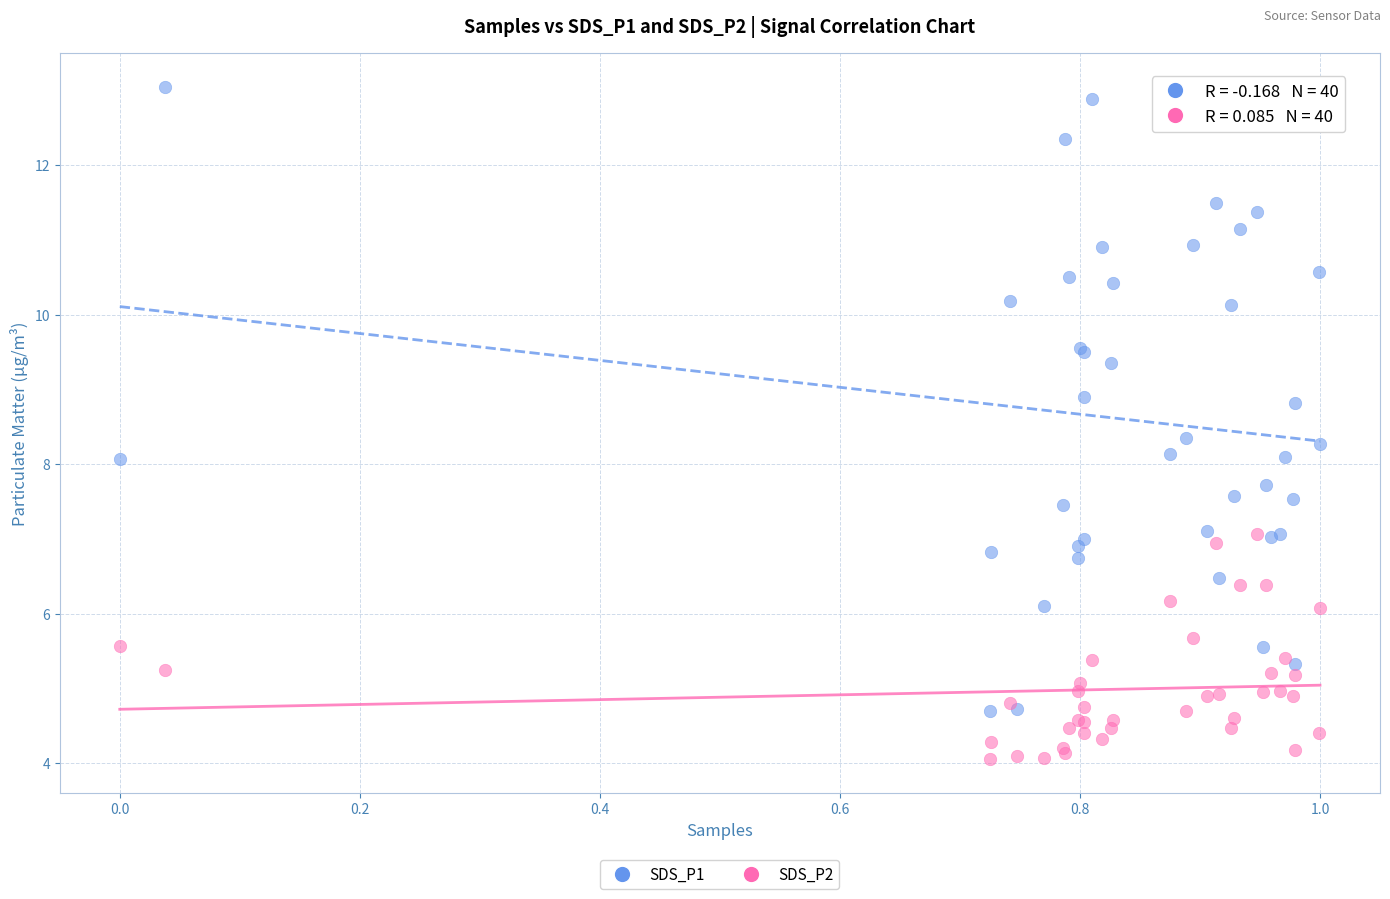

Which series contains the lowest Y value?

SDS_P2